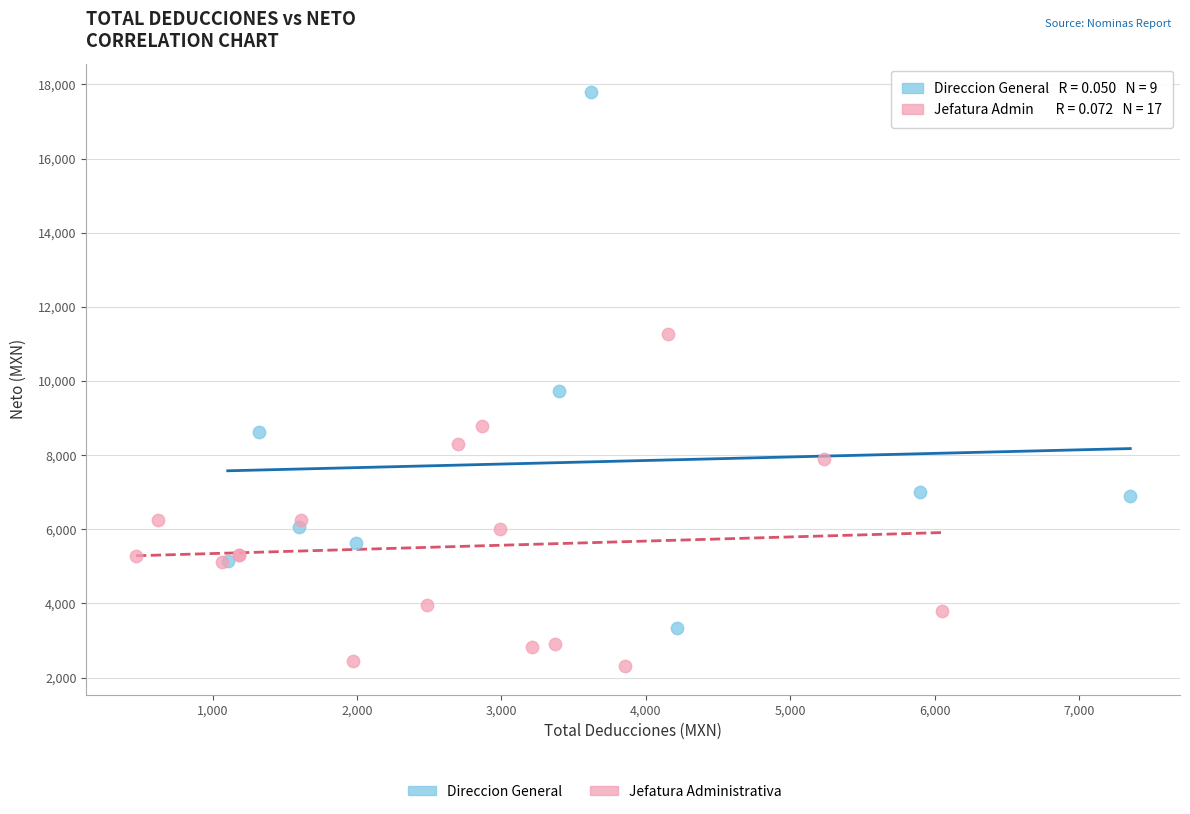

Which series has the widest spread of Y values?

Direccion General